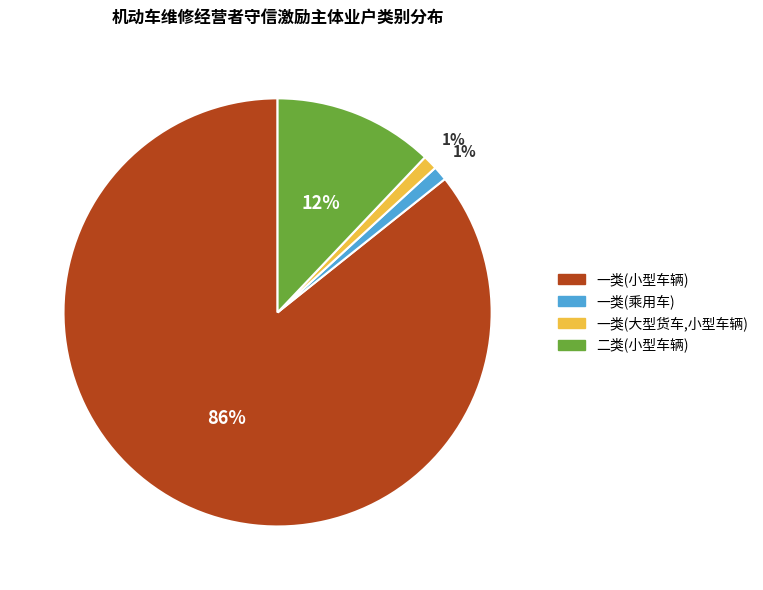

The 一类(大型货车,小型车辆) slice represents 8% of the pie. True or false?

False